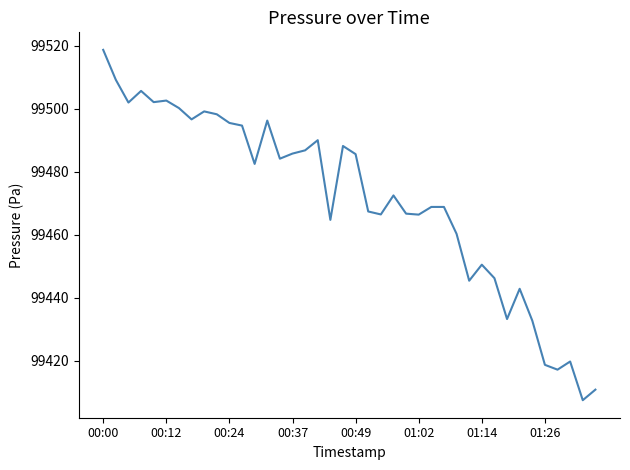

What is the smallest value displayed?

99407.6